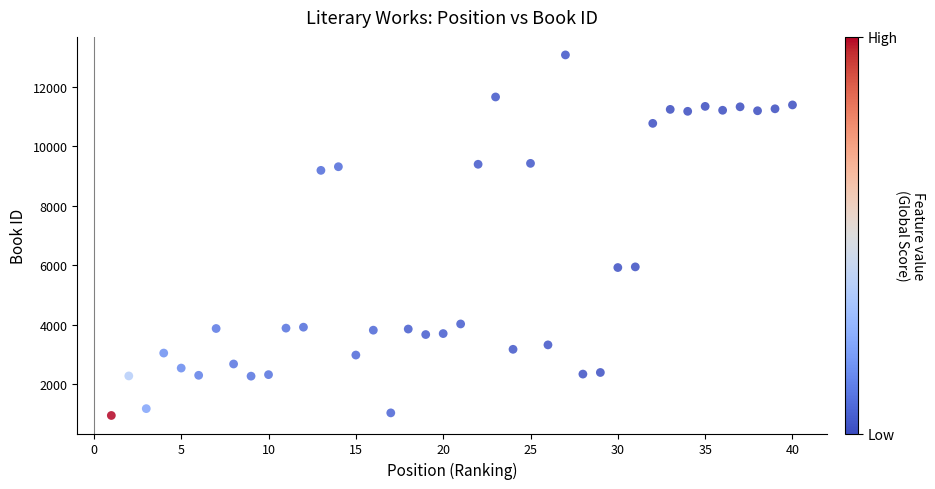

What is the range of X values (max minus min)?

39.0